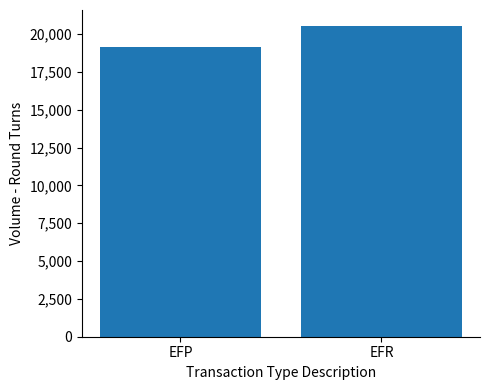

Which label corresponds to the largest value in the chart?

EFR